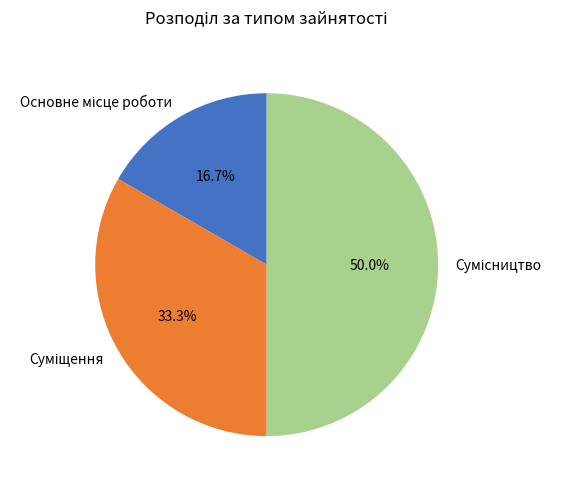

How many segments does this pie chart have?

3